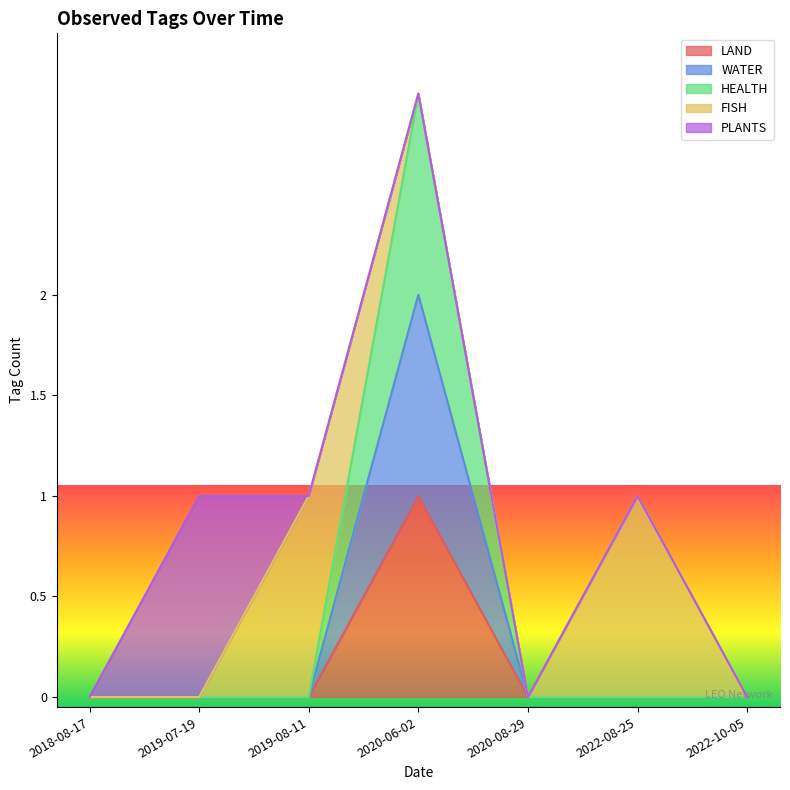

What position from the right is 2022-10-05?

1